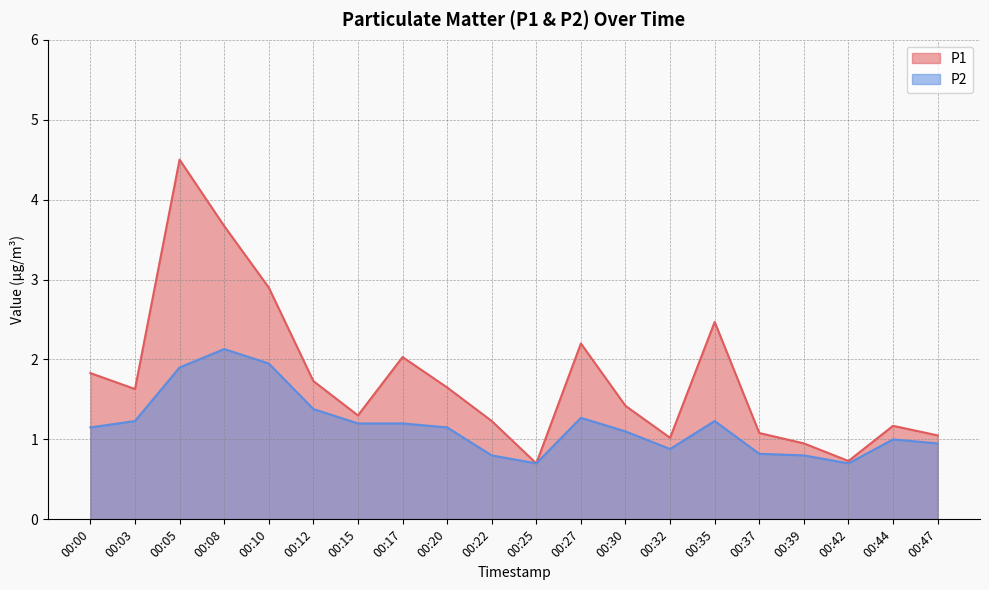

At which category is the sum across all series the highest?

00:05